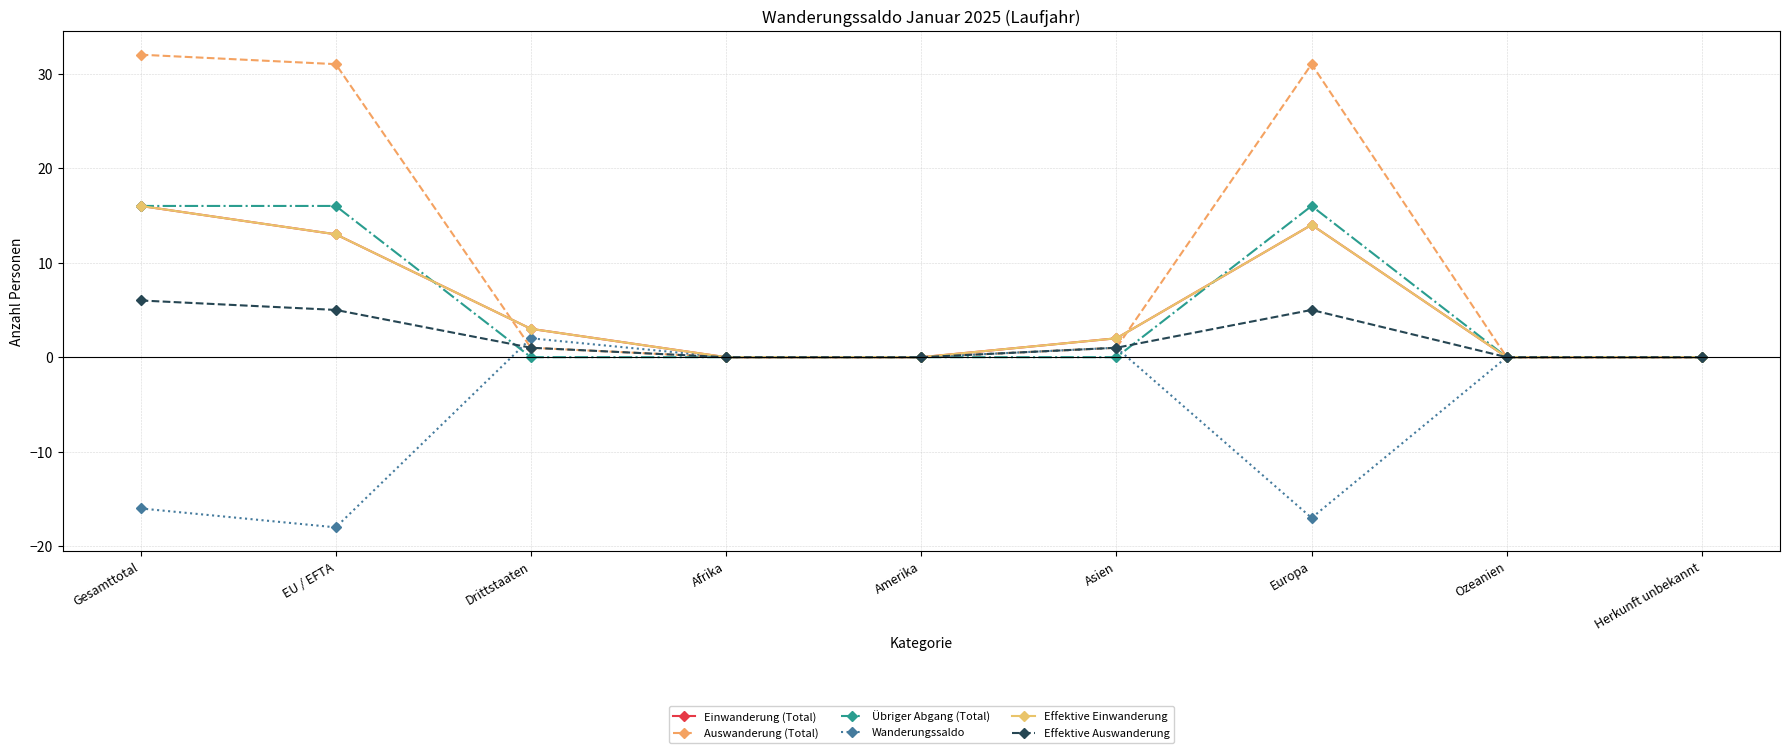

True or false: Effektive Einwanderung and Übriger Abgang (Total) intersect in this chart.

True